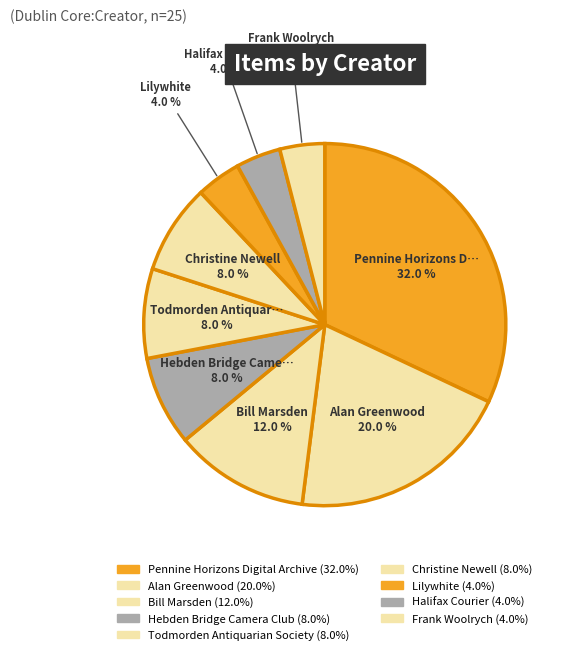

Count the number of slices in the pie.

9